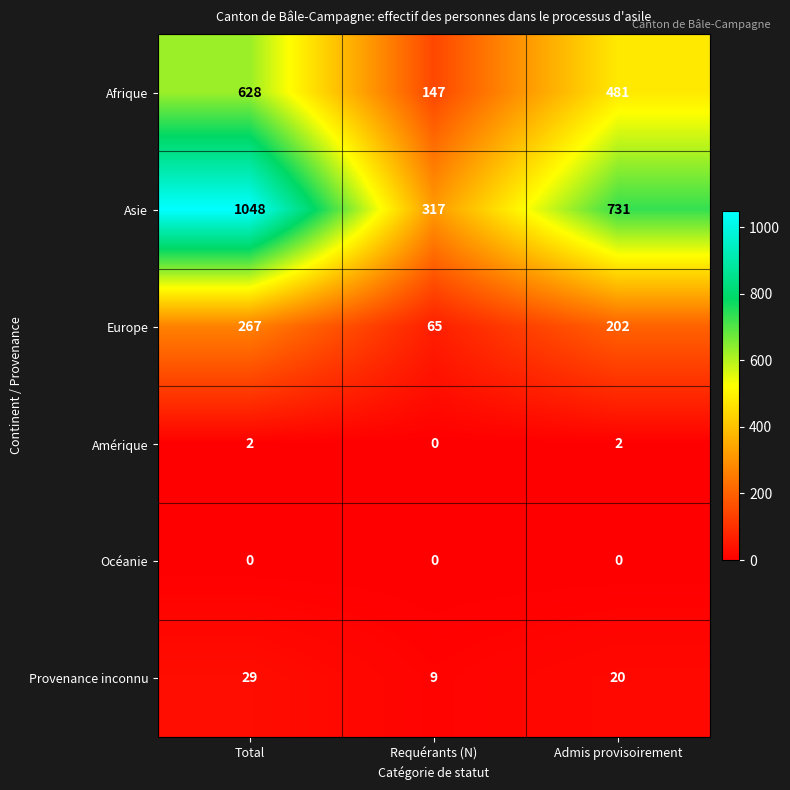

At which label does Europe first exceed 202?

Total